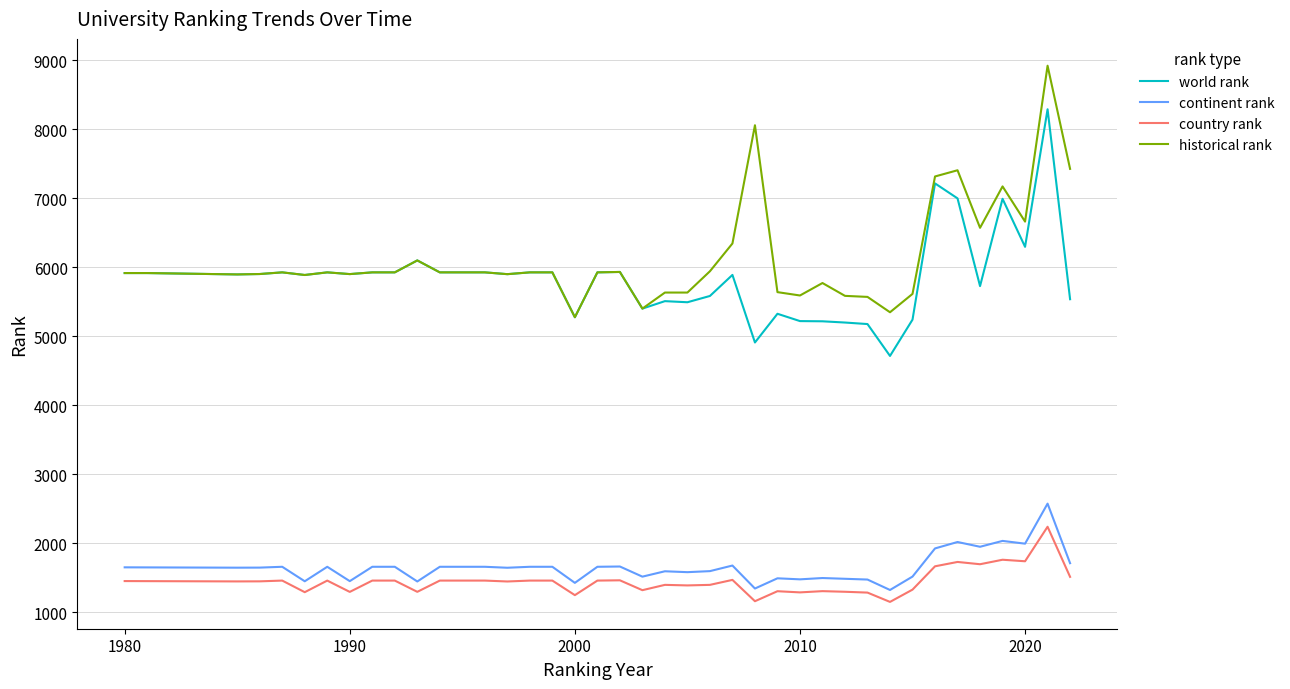

True or false: world rank and continent rank cross at least once.

False